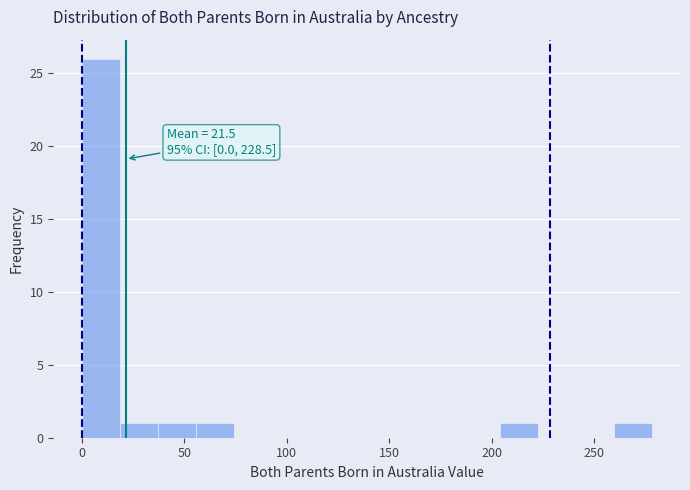

Read against the x-axis, roughly where is the centre of the tallest bar?

10